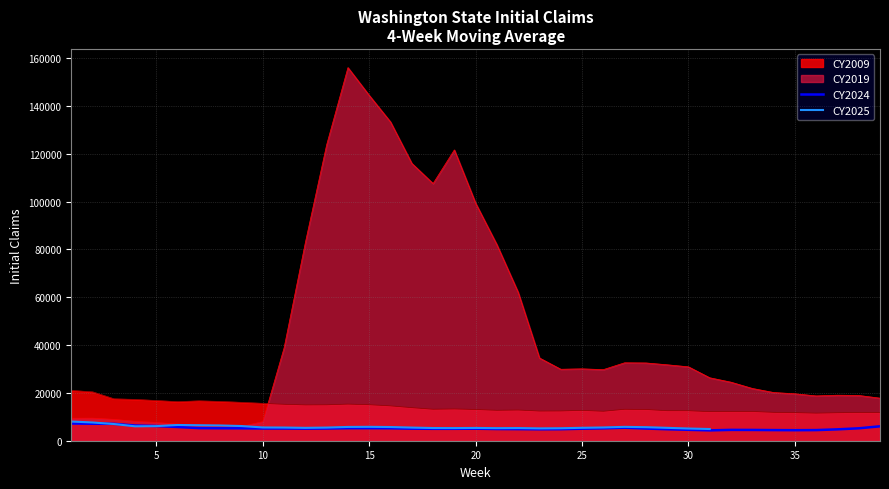

What is the spread (max minus min) of values at 1?

13833.0